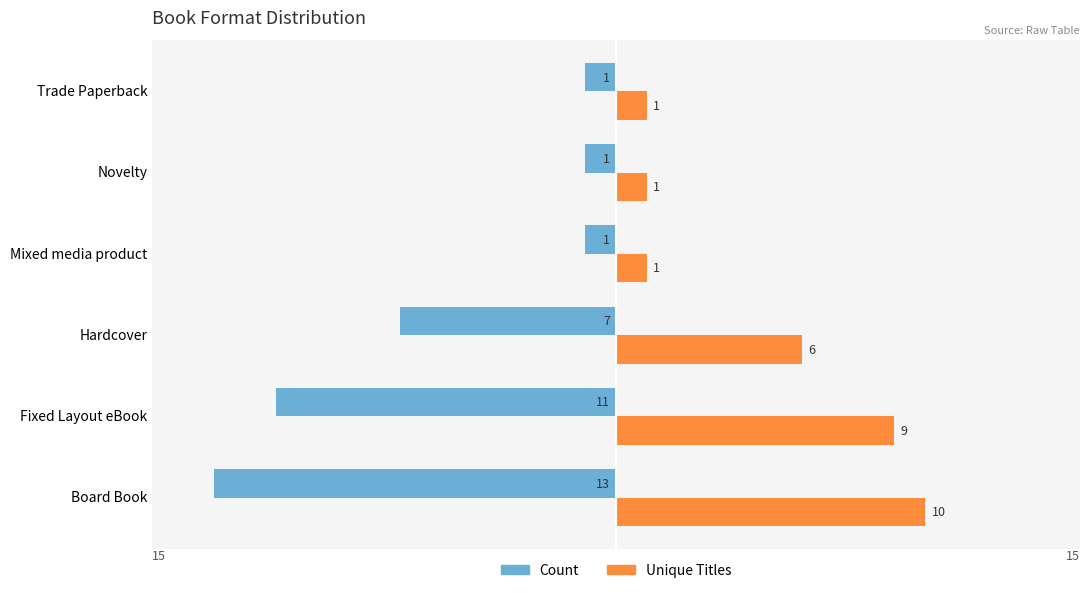

Which series has the largest total across all categories?

Unique Titles